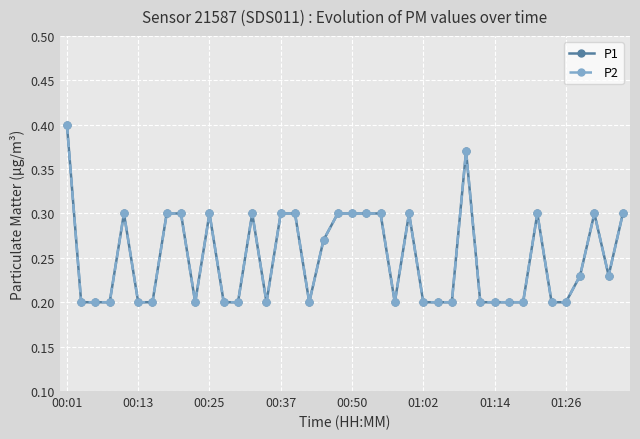

At how many categories does at least one series exceed 0?

40